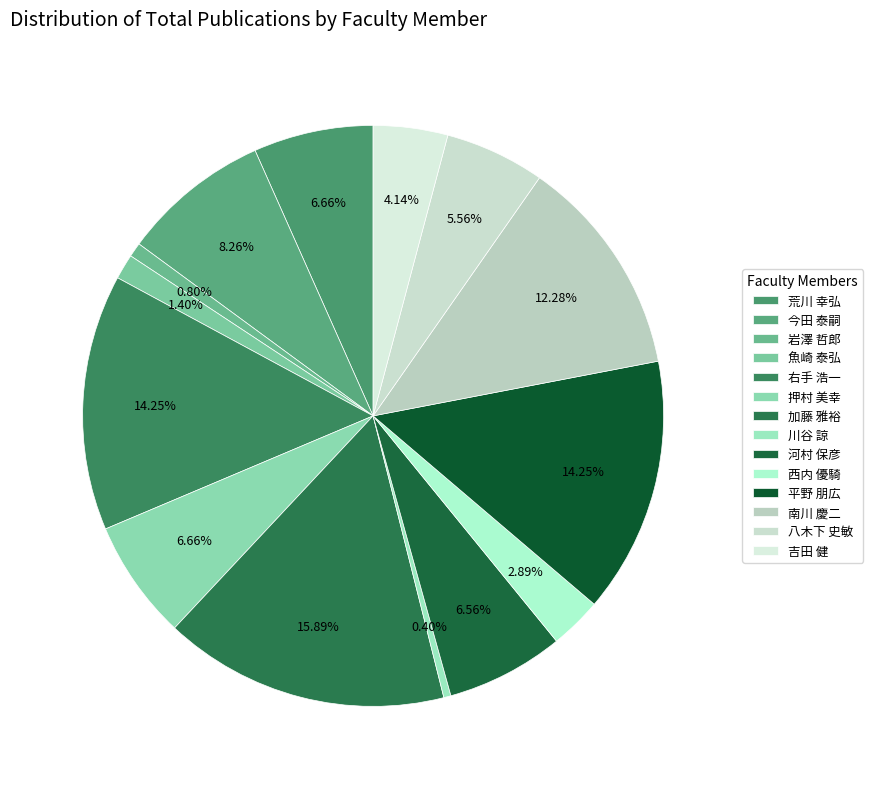

Does any single category account for the majority?

No